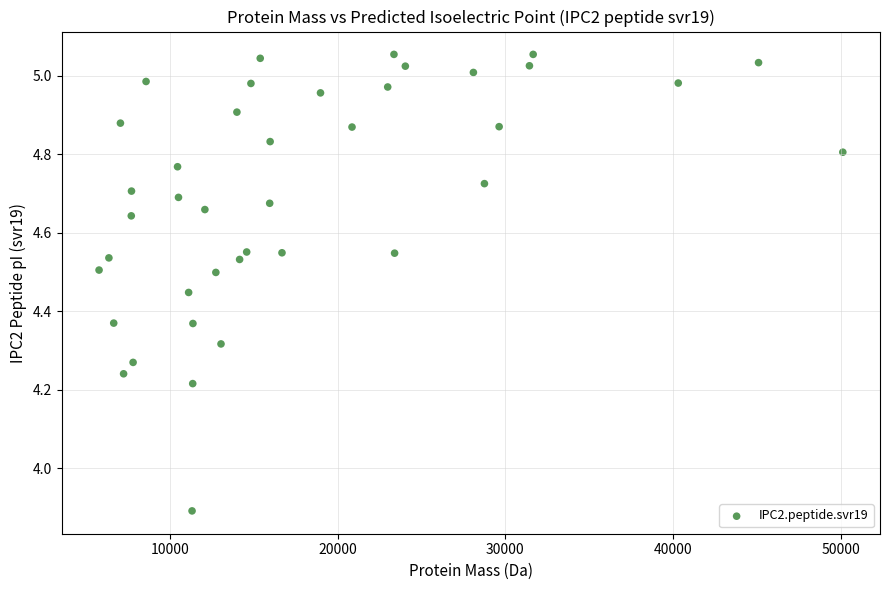

What Y value in the scatter plot is closest to 4?

3.9